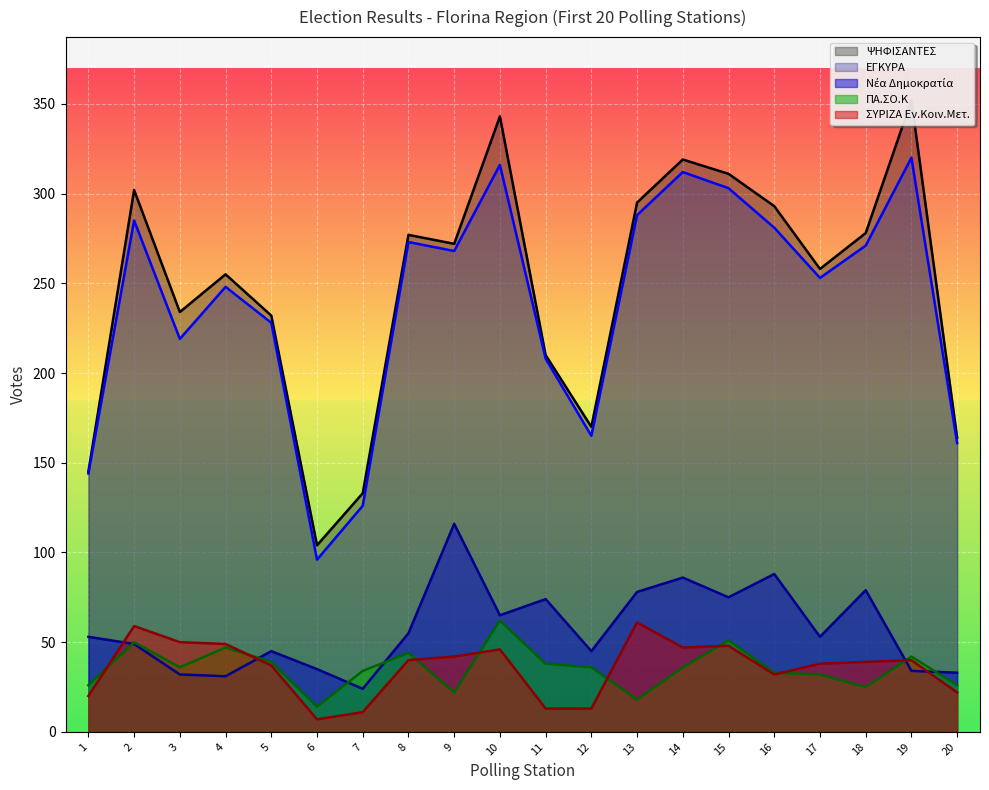

How many values in the ΕΓΚΥΡΑ series are below 268?

10